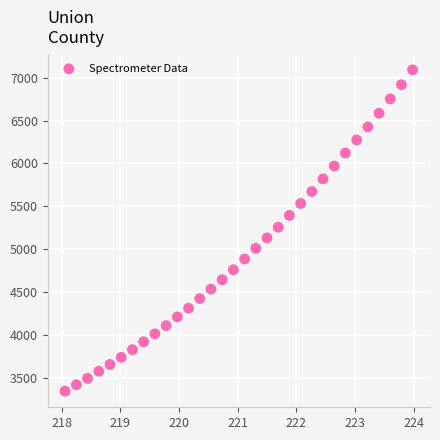

What is the range of X values (max minus min)?

5.9